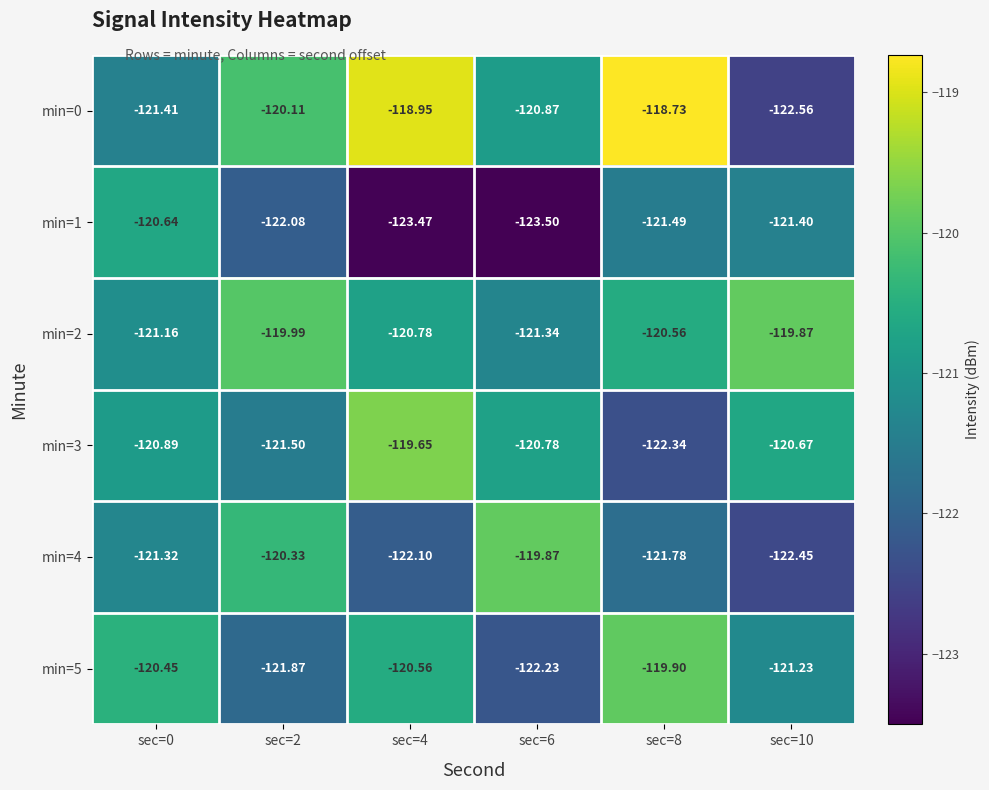

Count the number of categories in the chart.

6